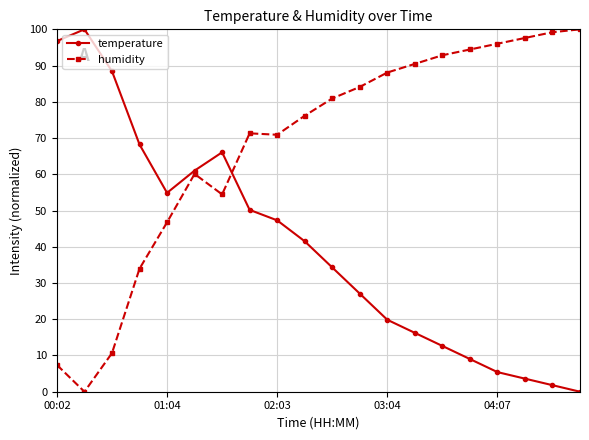

What is the value of the humidity point at the 18th from the left?

97.6